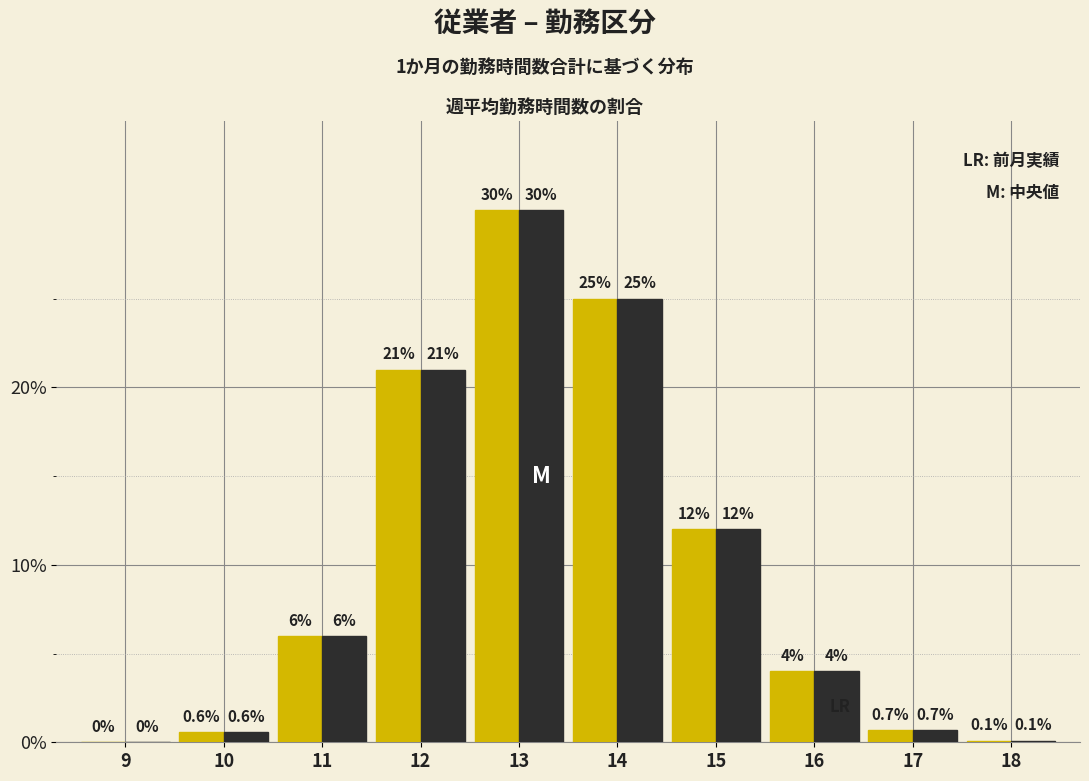

Which category has the highest value across all series?

13